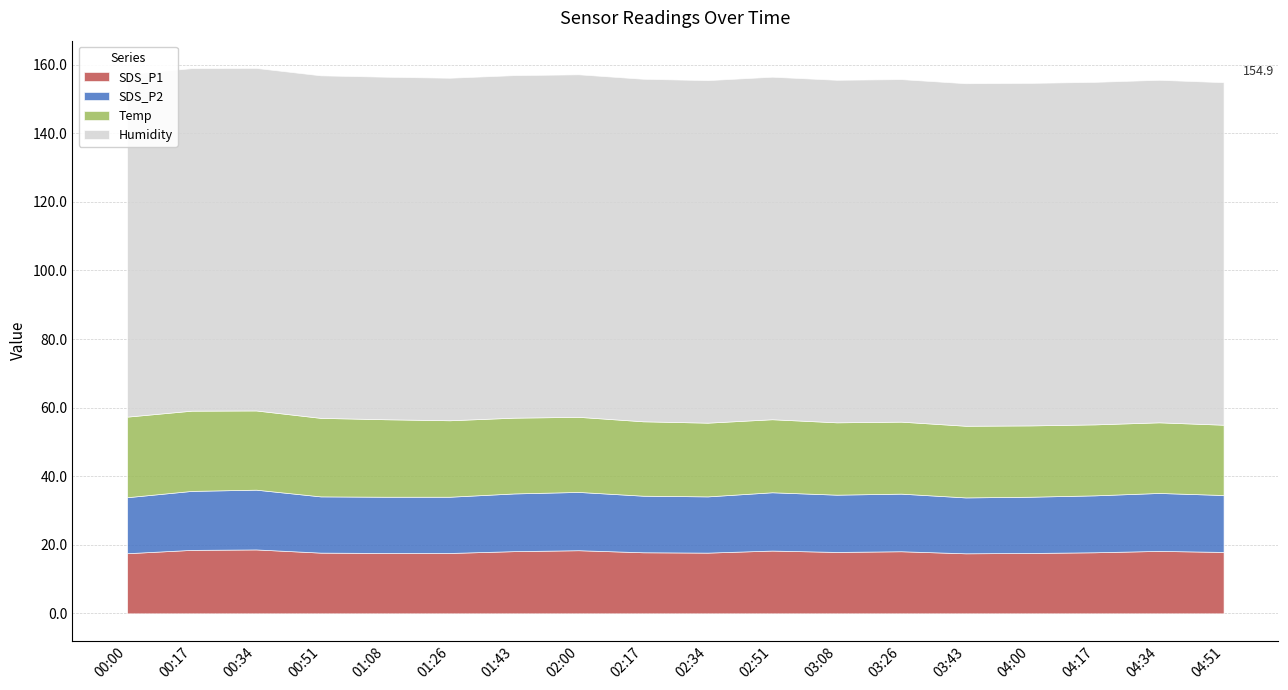

Between 01:43 and 02:17, which series saw the biggest shift?

Temp